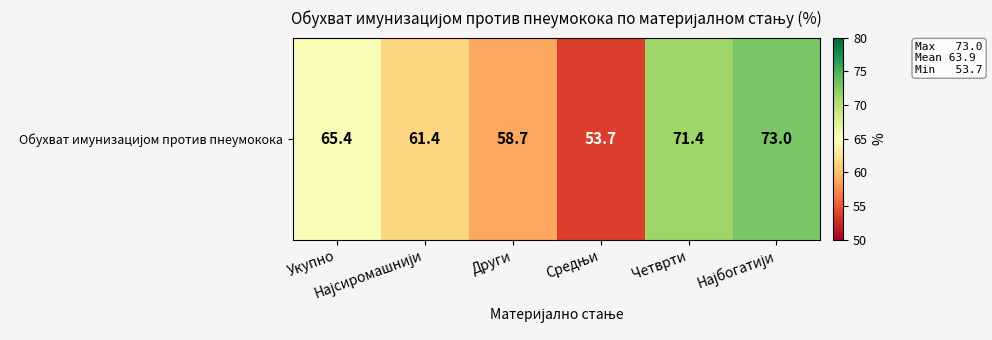

What is the maximum value shown in the chart?

73.0